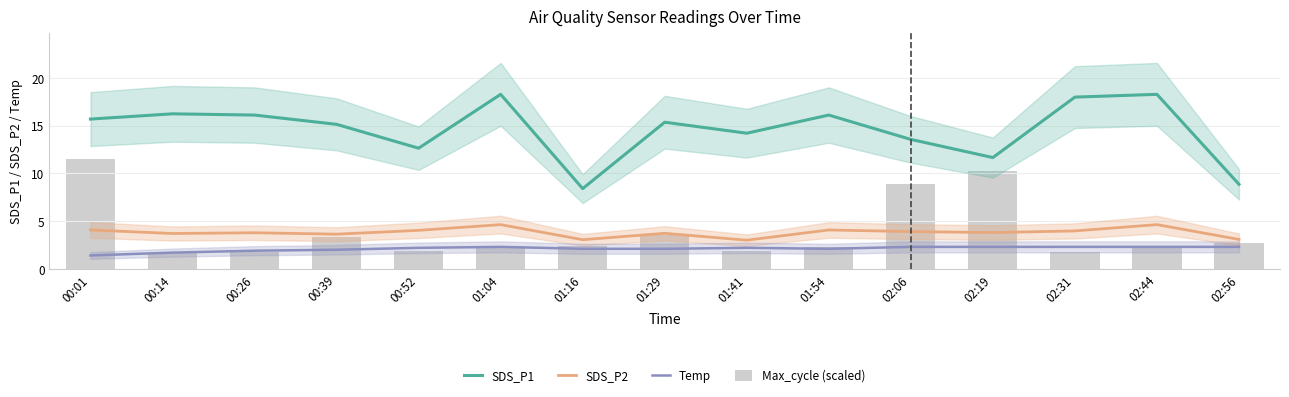

How many distinct data groups are displayed?

4